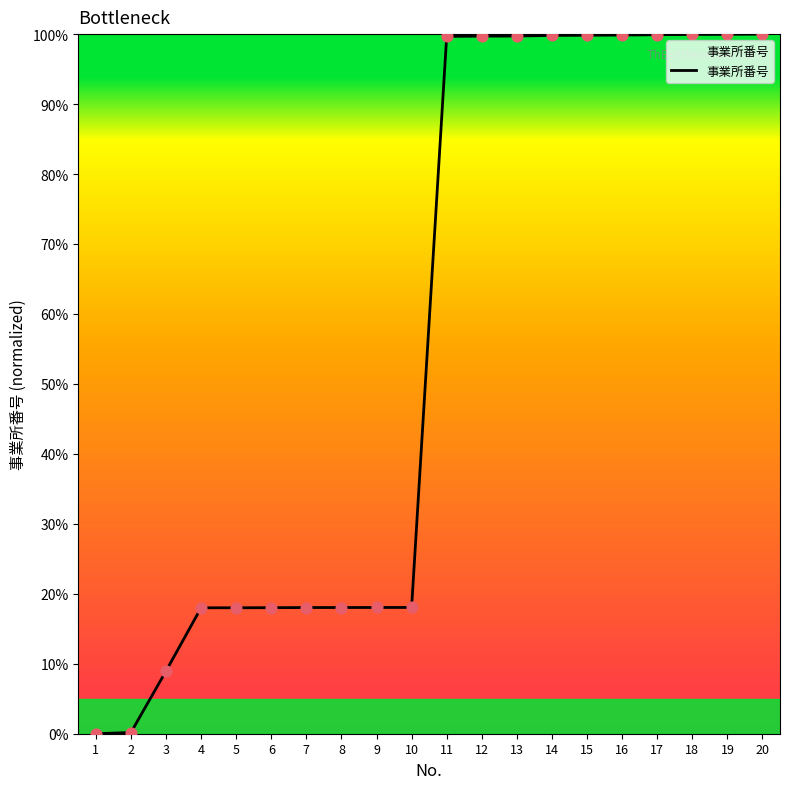

Between 1 and 17, which is larger?

17